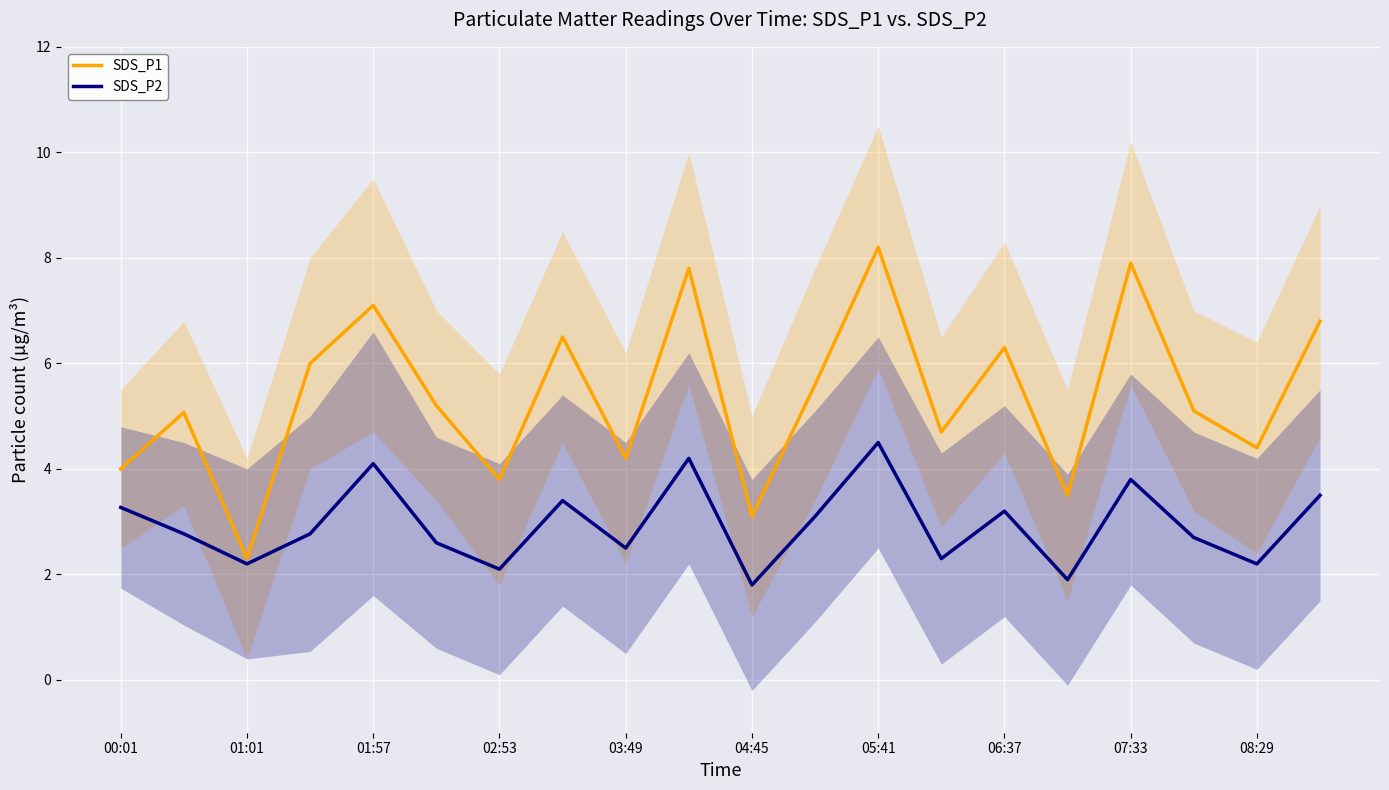

What is the sum of the SDS_P2 values at 01:01 and 02:53?

4.3